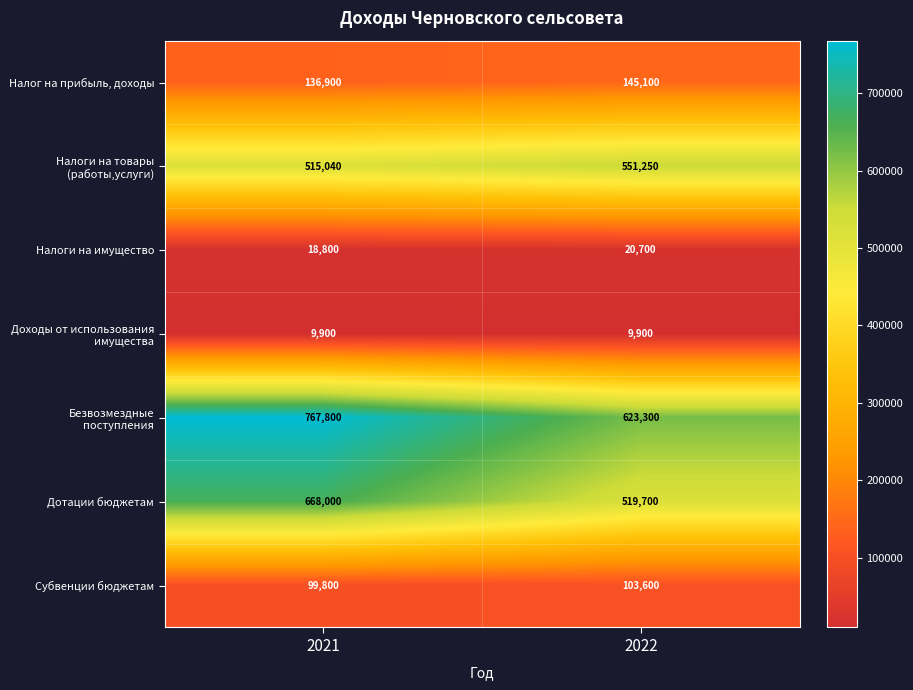

What is the difference between the Налоги на имущество values at 2021 and 2022?

1900